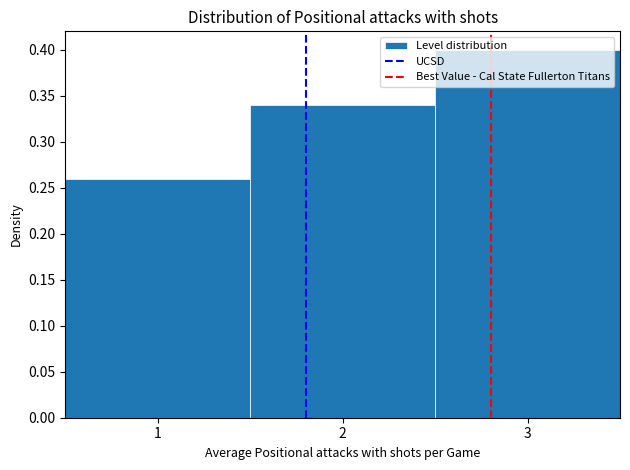

Reading left to right, transcribe this chart: for each bar, give the range it covers on the x-axis and its height. The values are not printed on the chart, so give them approximately, as read against the axis.

0.5 to 1.5: 0.26
1.5 to 2.5: 0.34
2.5 to 3.5: 0.40